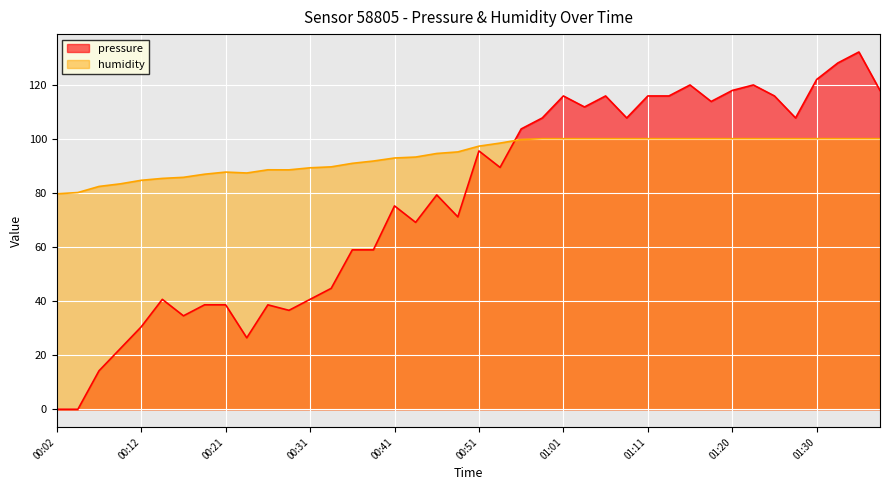

Where do humidity and pressure first cross each other?

00:53 and 00:56